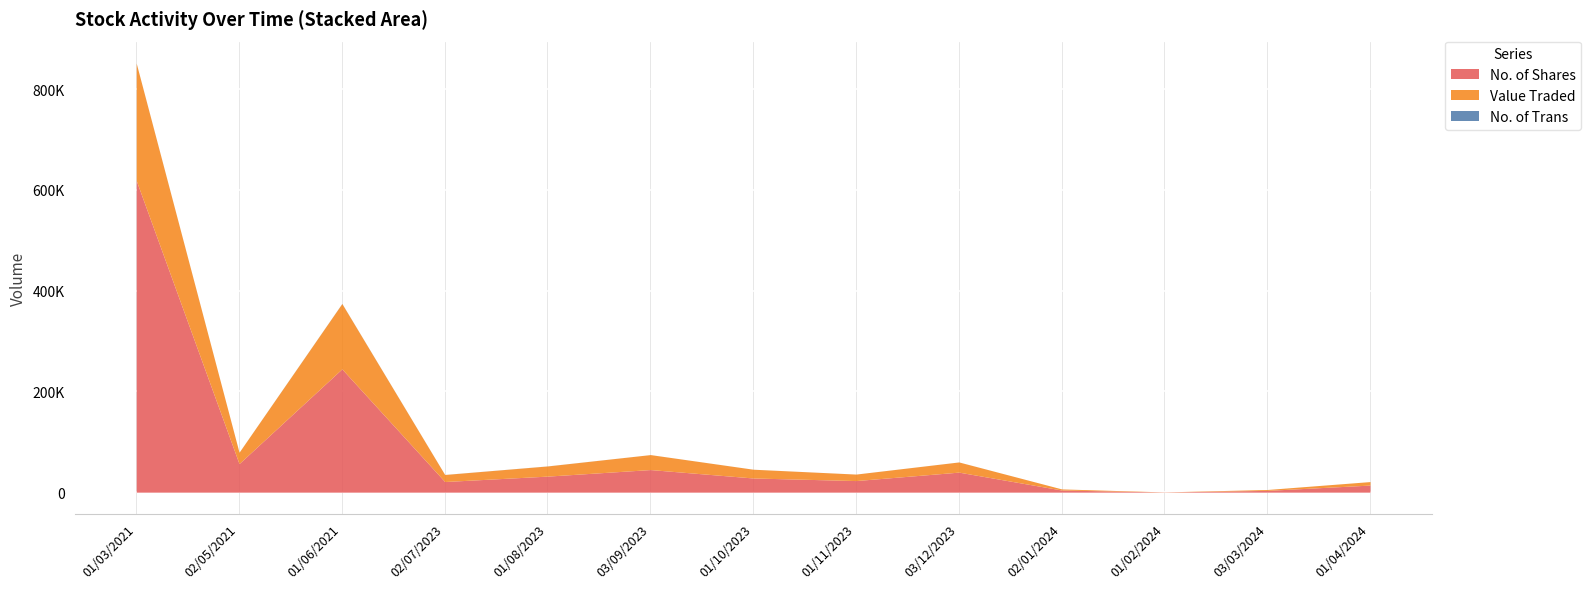

What is the difference between the No. of Shares values at 01/03/2021 and 01/02/2024?

618510